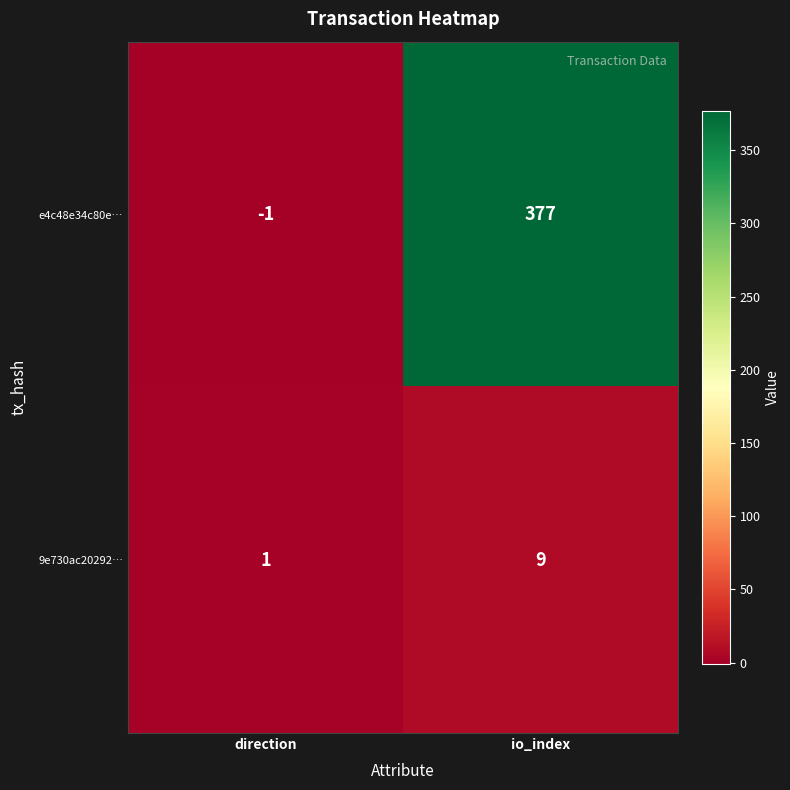

Which category has the highest value across all series?

io_index